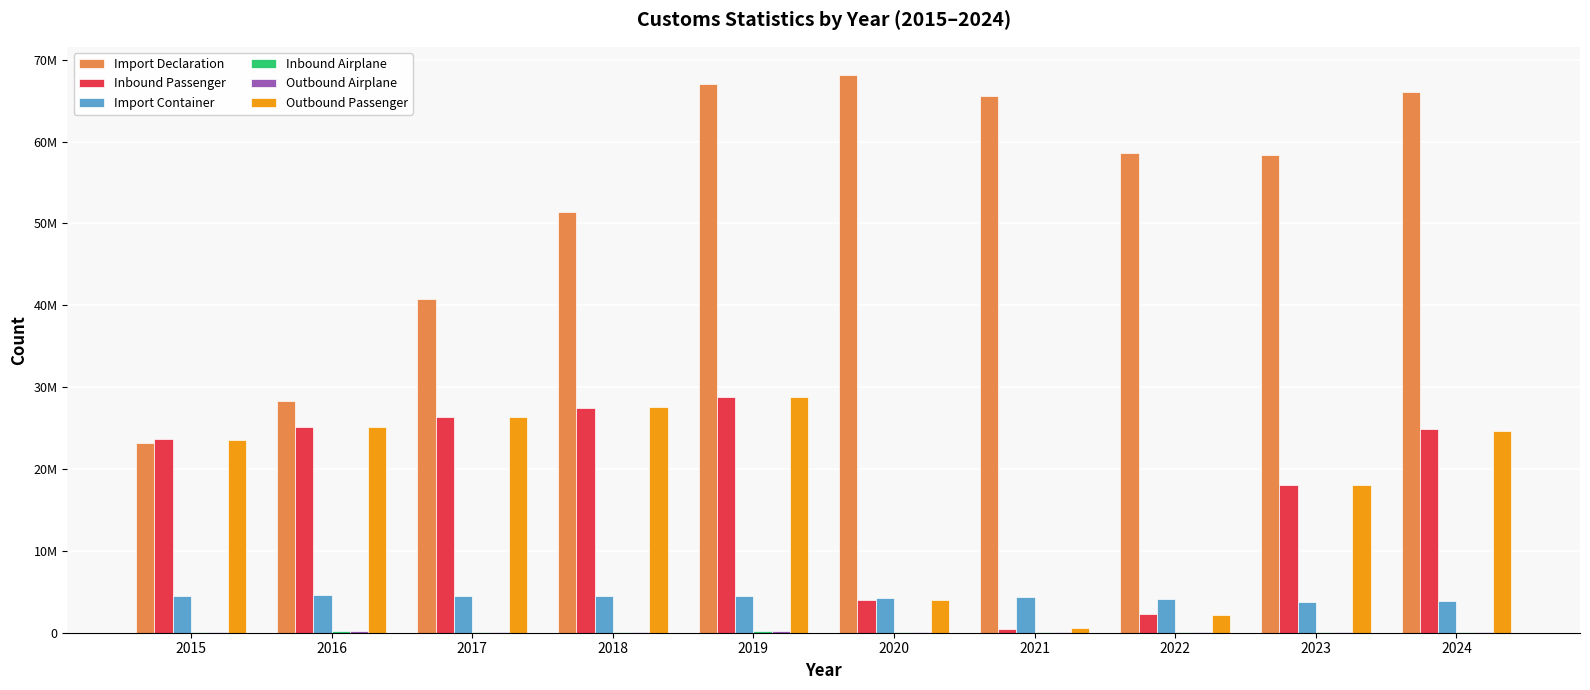

Does the chart contain stacked bars?

No